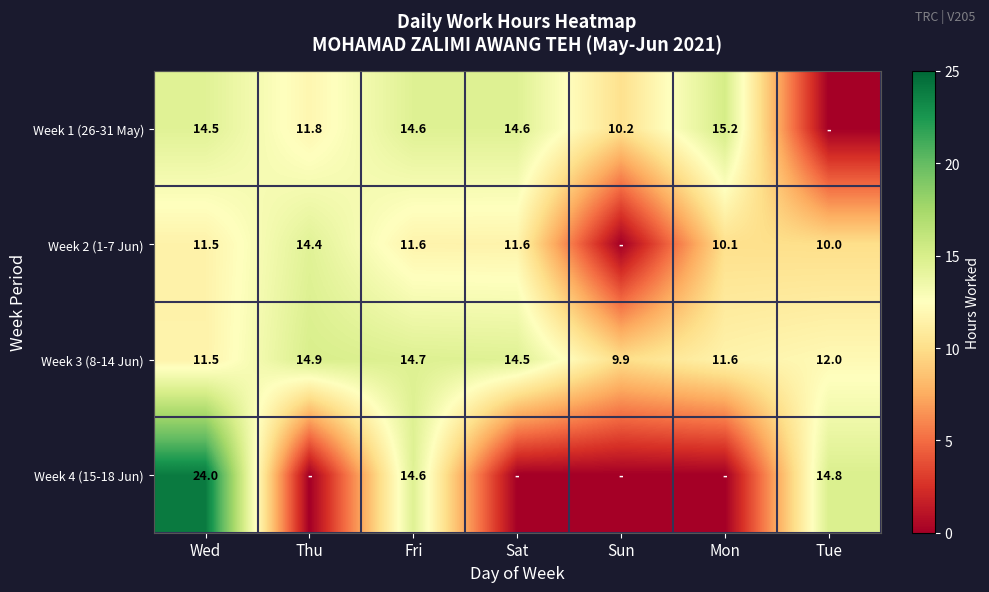

True or false: Week 1 (26-31 May) has a value of 10.2 at Sun.

True